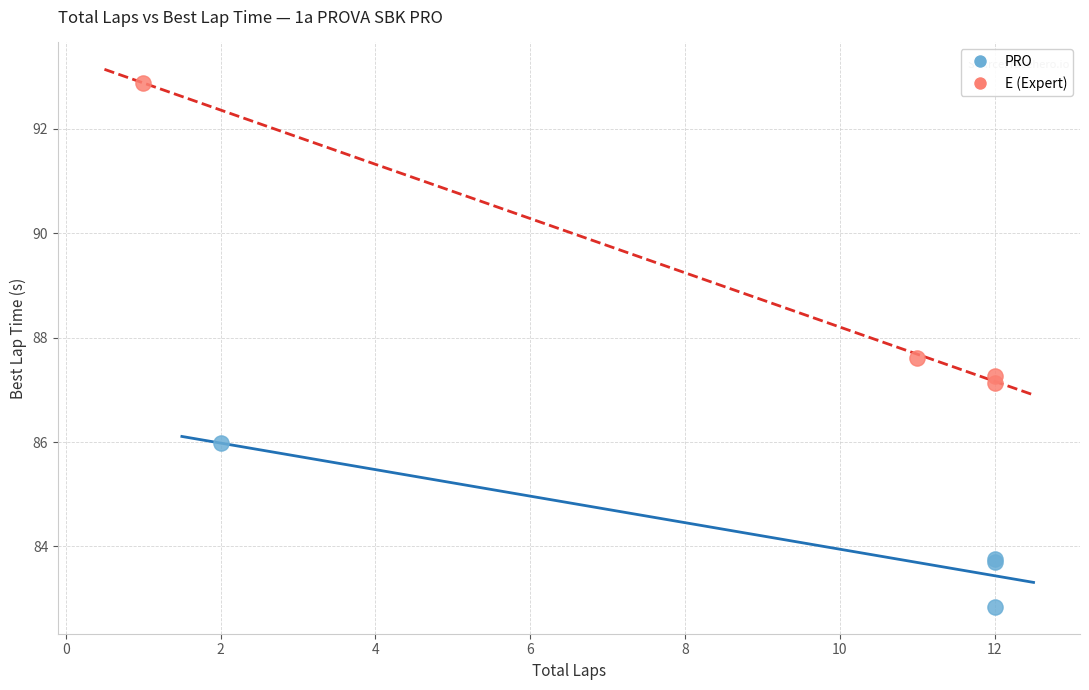

Which series has the widest spread of Y values?

E (Expert)